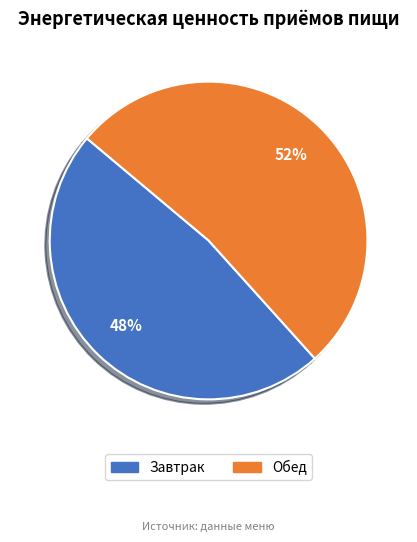

Combined, do Завтрак and Обед account for over 50%?

Yes